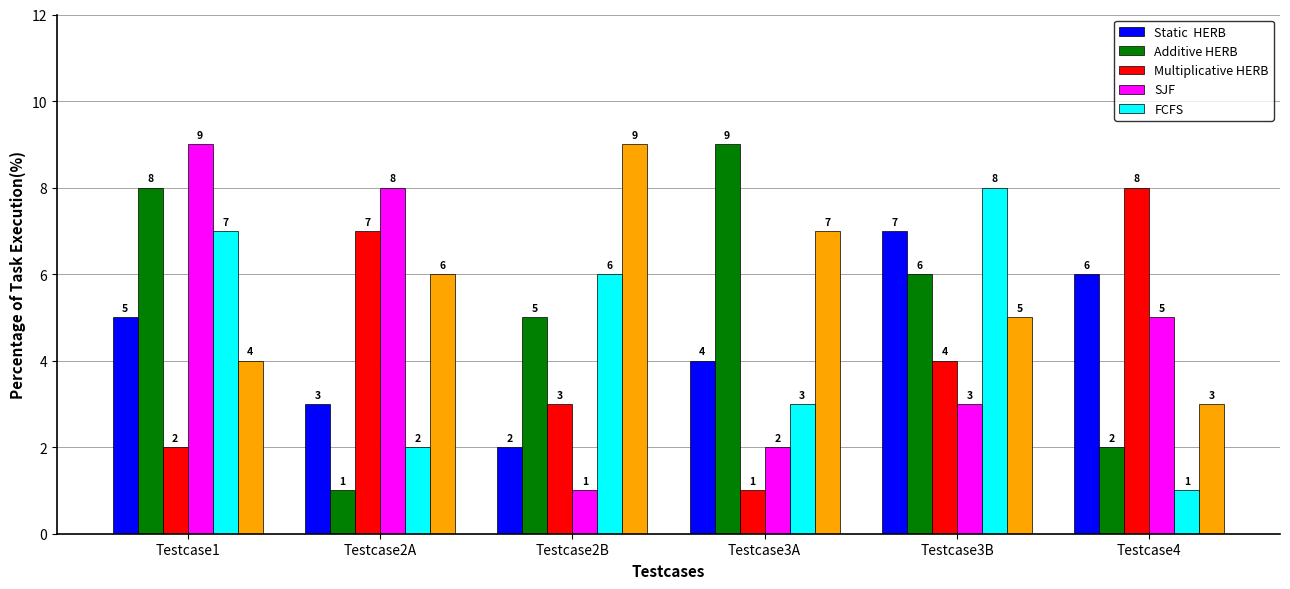

What position from the right is Testcase4?

1